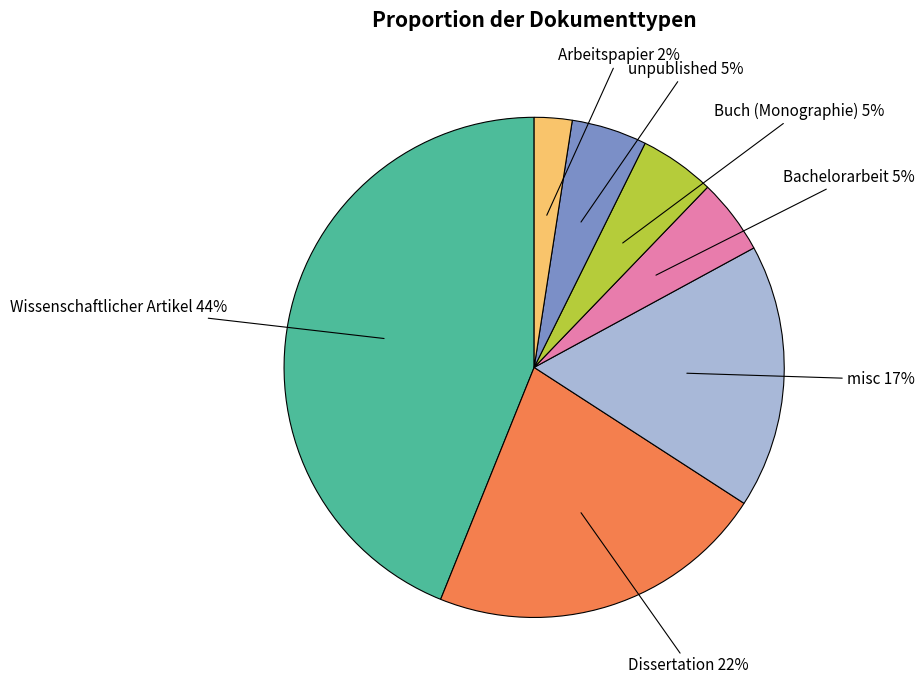

Does Arbeitspapier account for over 50% of the chart?

No